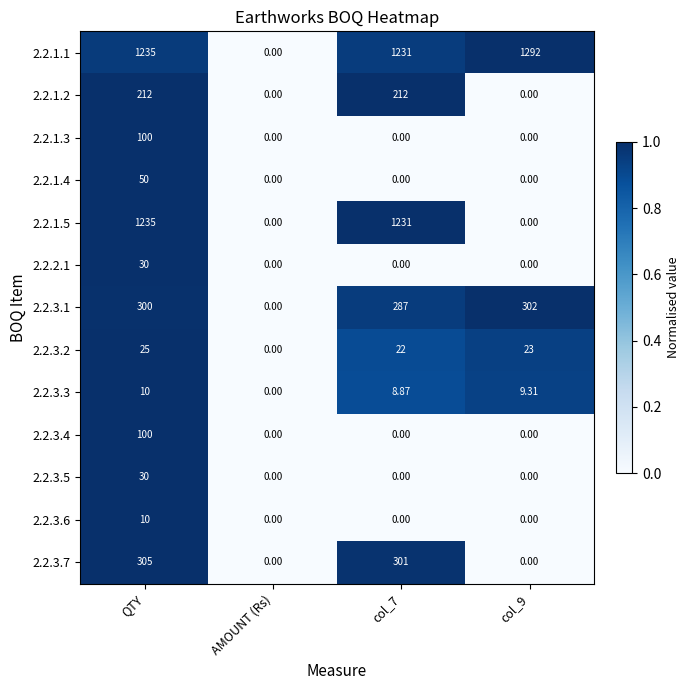

Which category has the highest value in the 2.2.3.5 series?

QTY